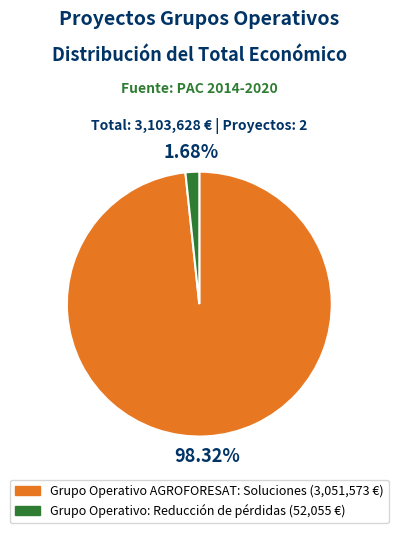

Which category has the biggest portion of the pie?

Grupo Operativo AGROFORESAT: Soluciones